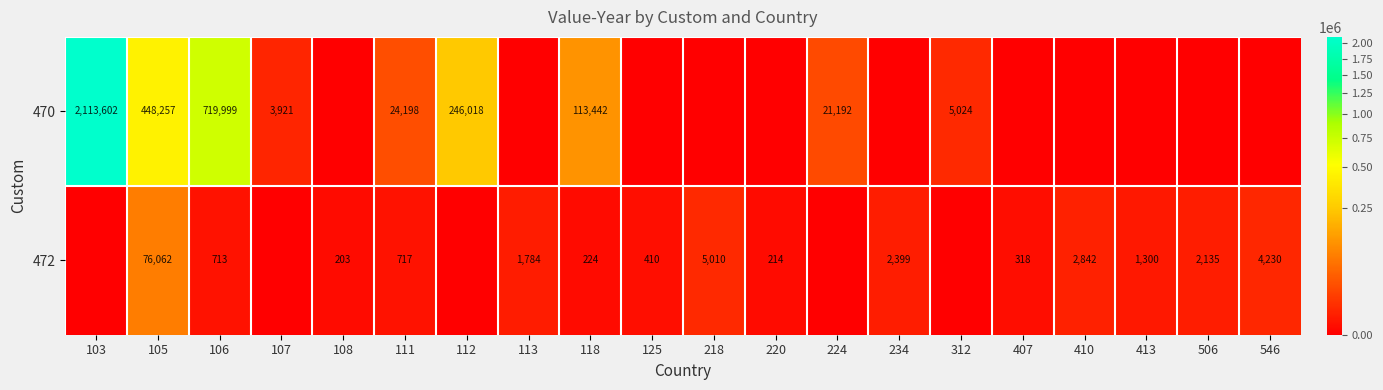

True or false: 472 has a value of 7234 at 546.

False